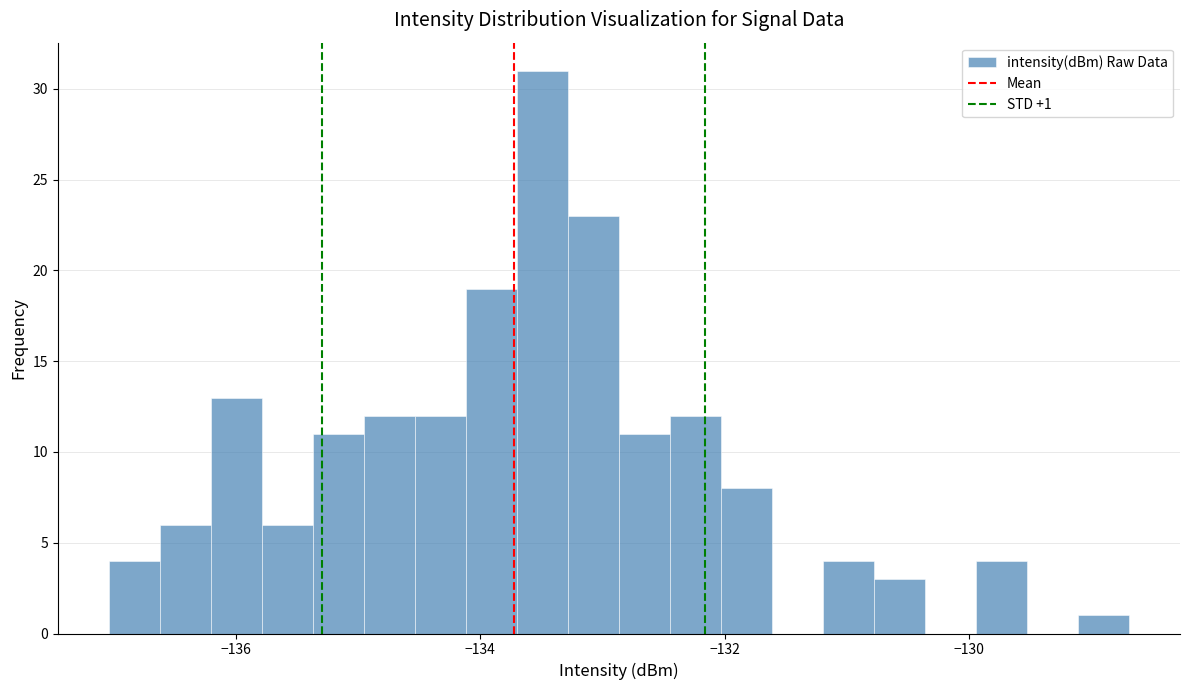

Around what value on the x-axis is the tallest bar? Give the approximate position of its centre, as read against the axis.

-133.4